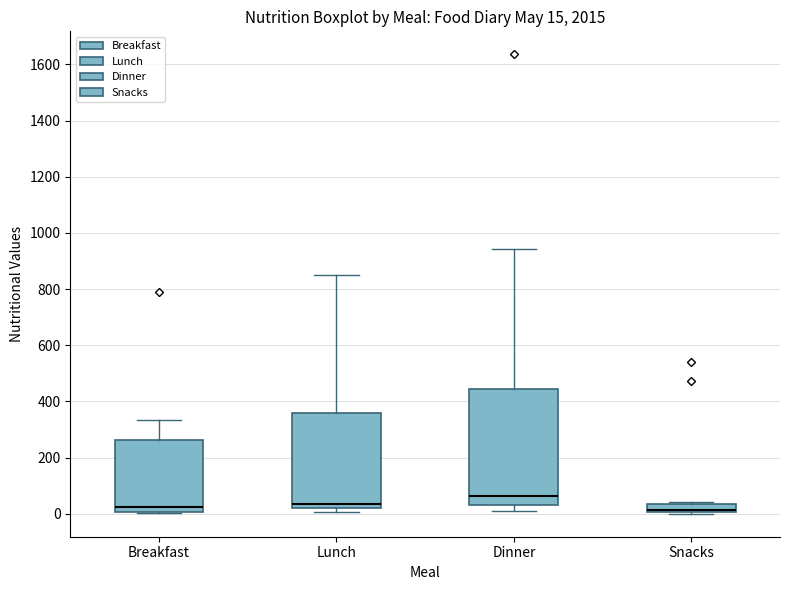

Comparing the boxes themselves (not the whiskers), which one is the tallest?

Dinner